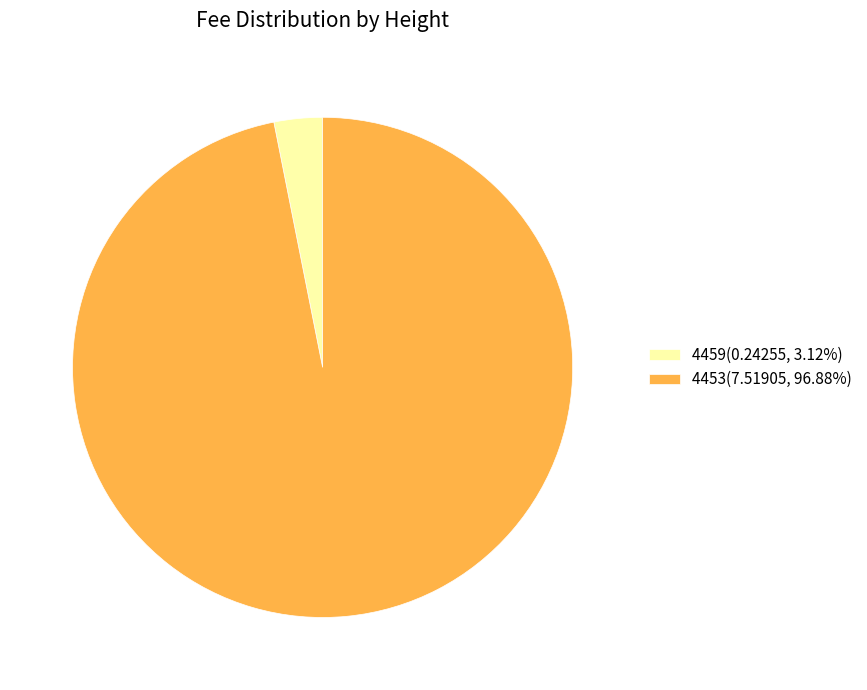

Is there any slice that represents more than half of the pie?

Yes